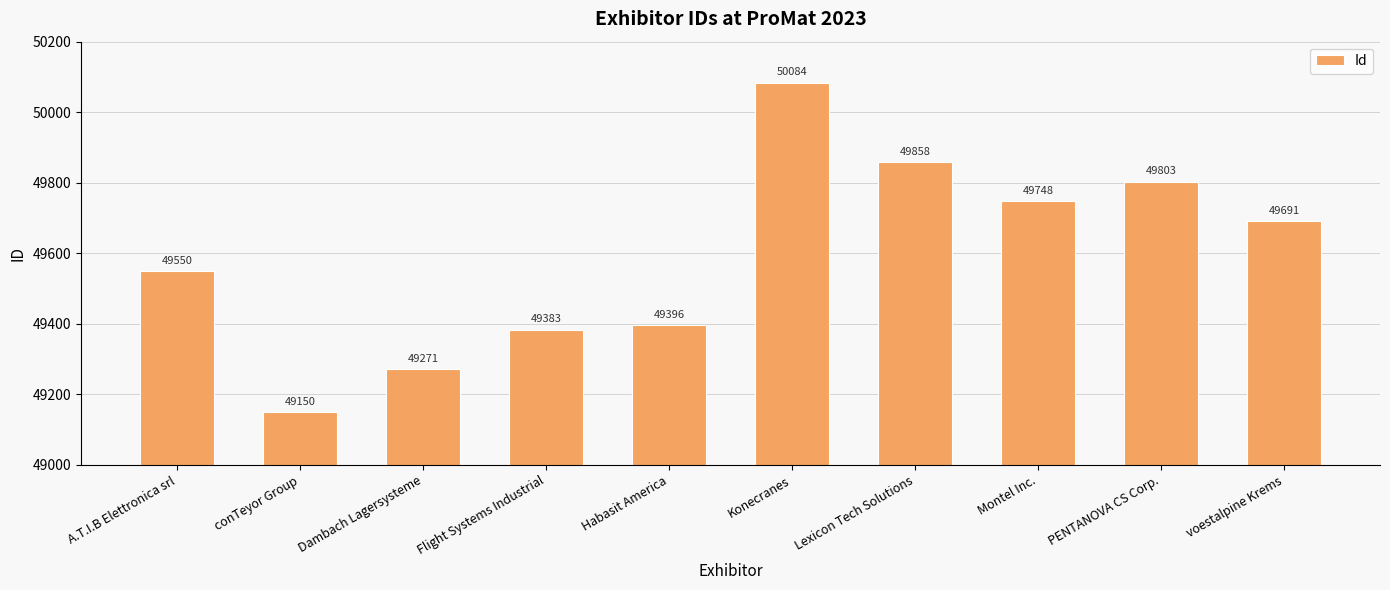

What is the label of the 10th bar from the right?

A.T.I.B Elettronica srl